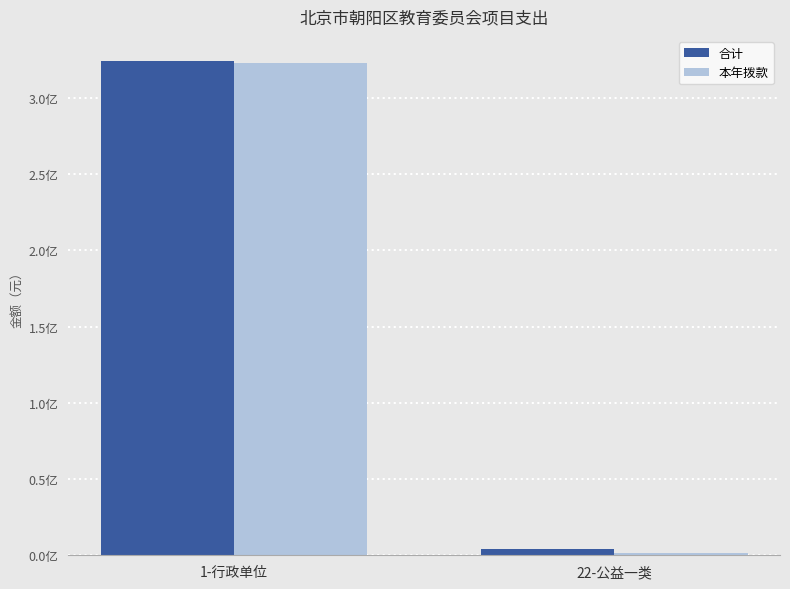

What is the difference between the maximum and minimum values in the 本年拨款 series?

321397449.3